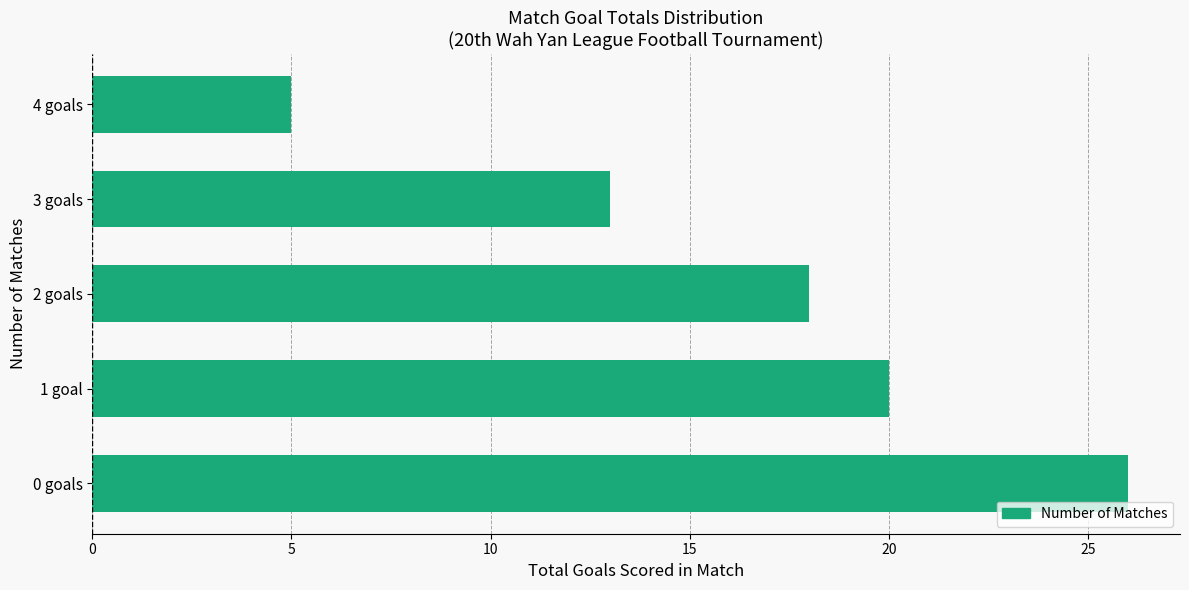

Does the chart contain any negative values?

No